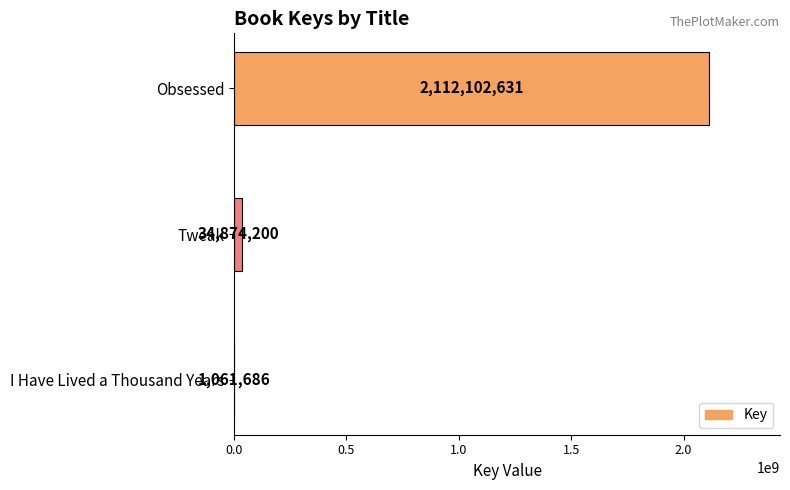

What is the maximum value shown in the chart?

2112102631